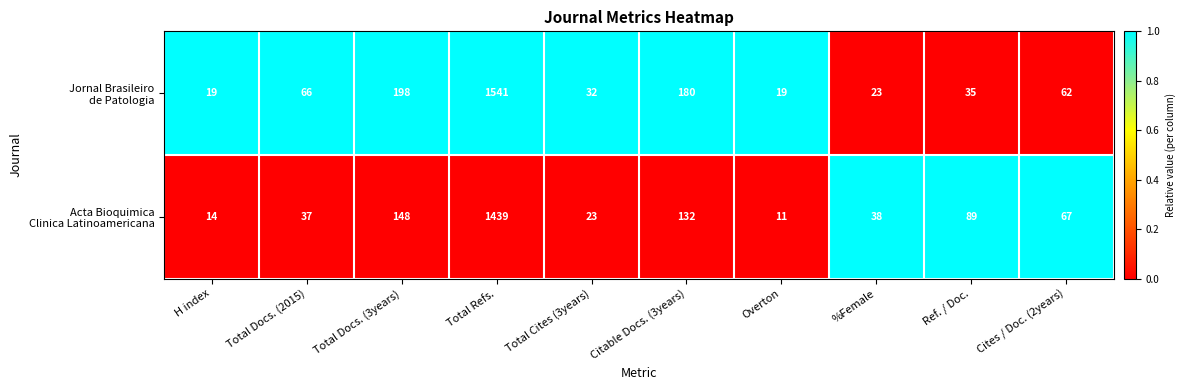

What is the spread (max minus min) of values at Total Docs. (3years)?

50